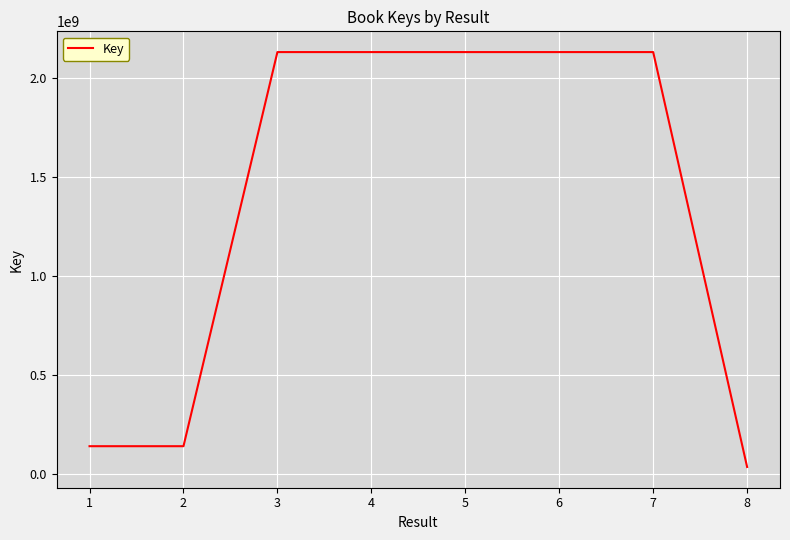

What is the sum of all values?

10968479845